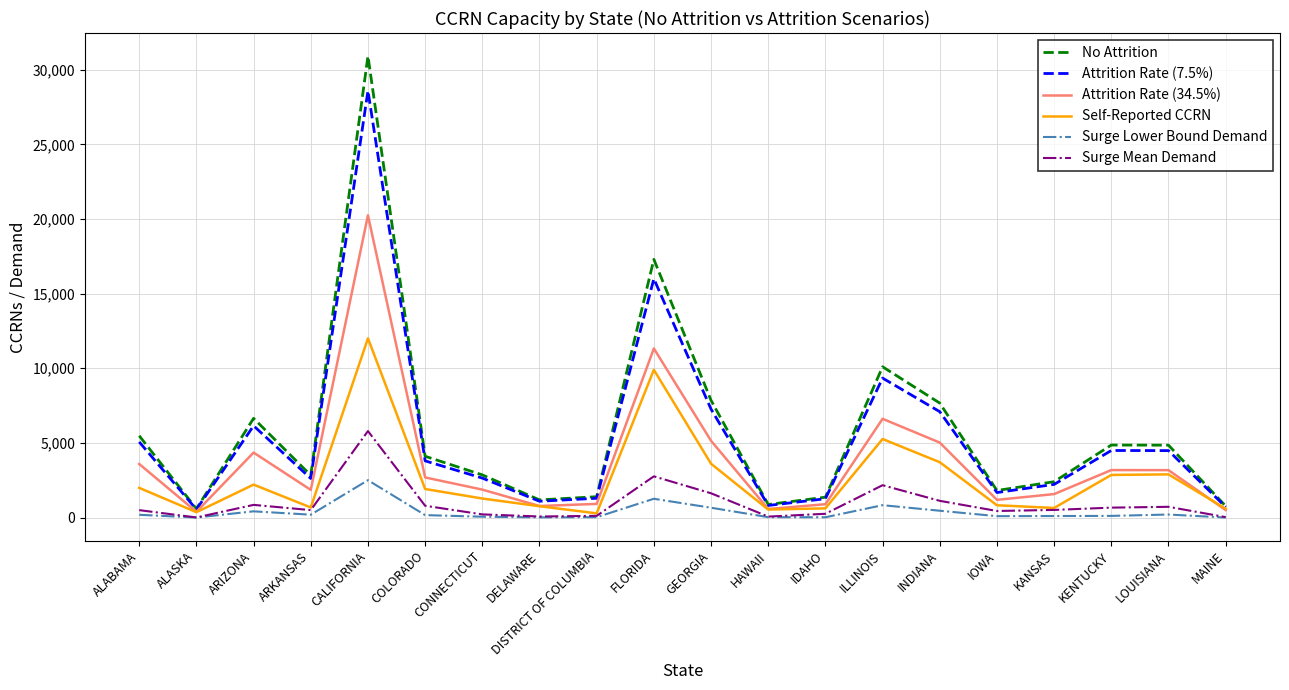

The value of Attrition Rate (7.5%) at CALIFORNIA is 28594.7. True or false?

True